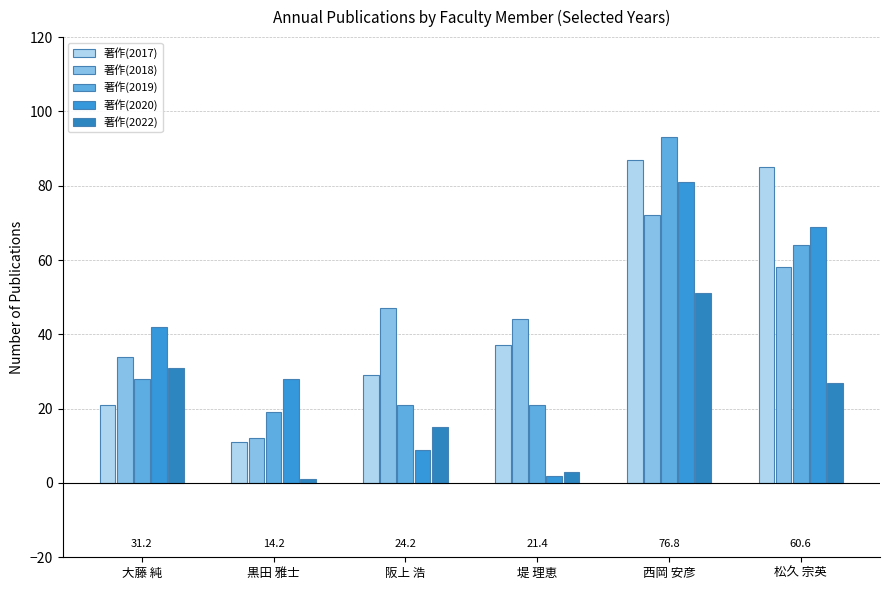

What is the label of the 3rd bar from the left?

阪上 浩